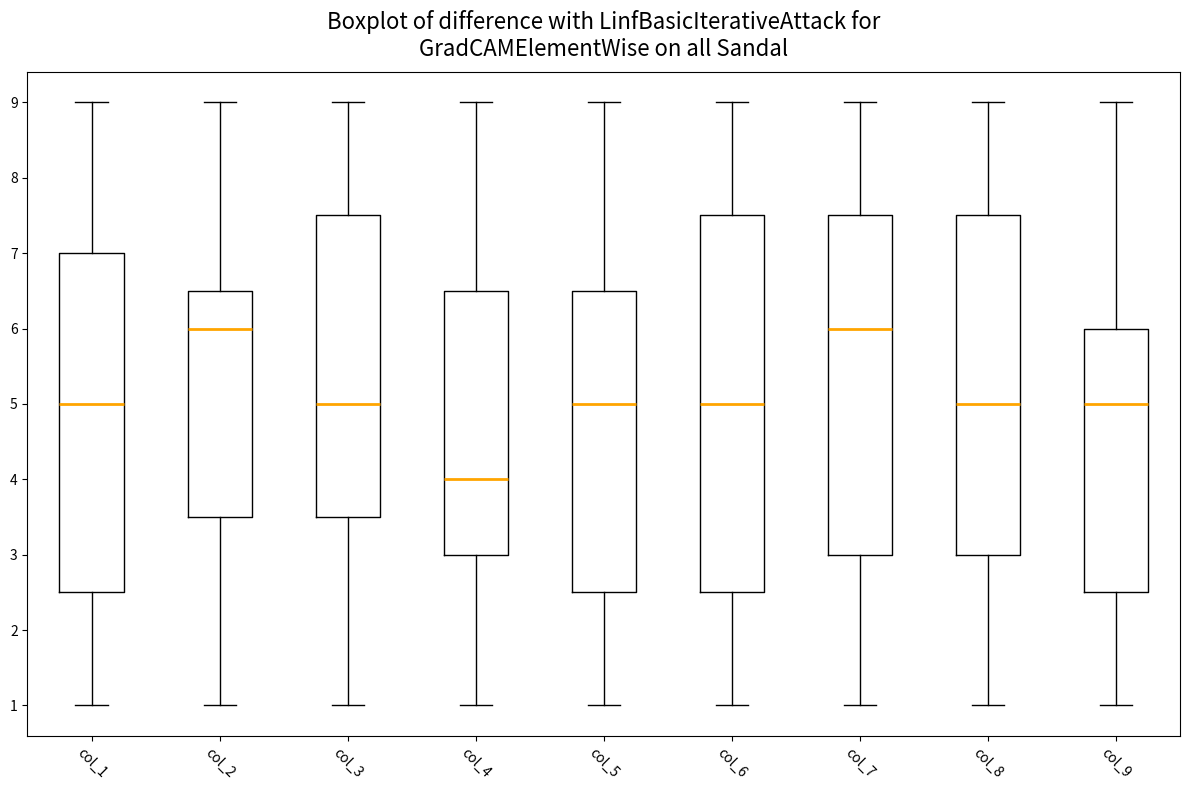

Where does the median line of the box for col_7 sit on the y-axis? The values are not printed on the chart, so give them approximately, as read against the axis.

6.0